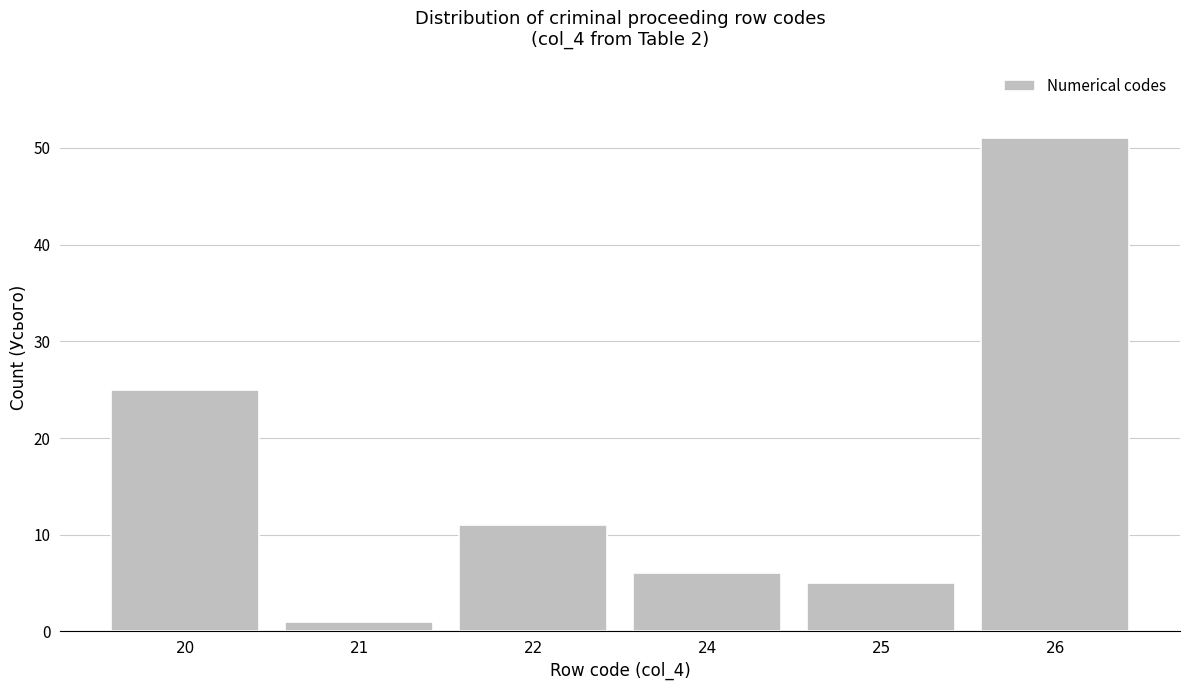

Reading left to right, list all the values displayed in this chart.

25	1	11	6	5	51